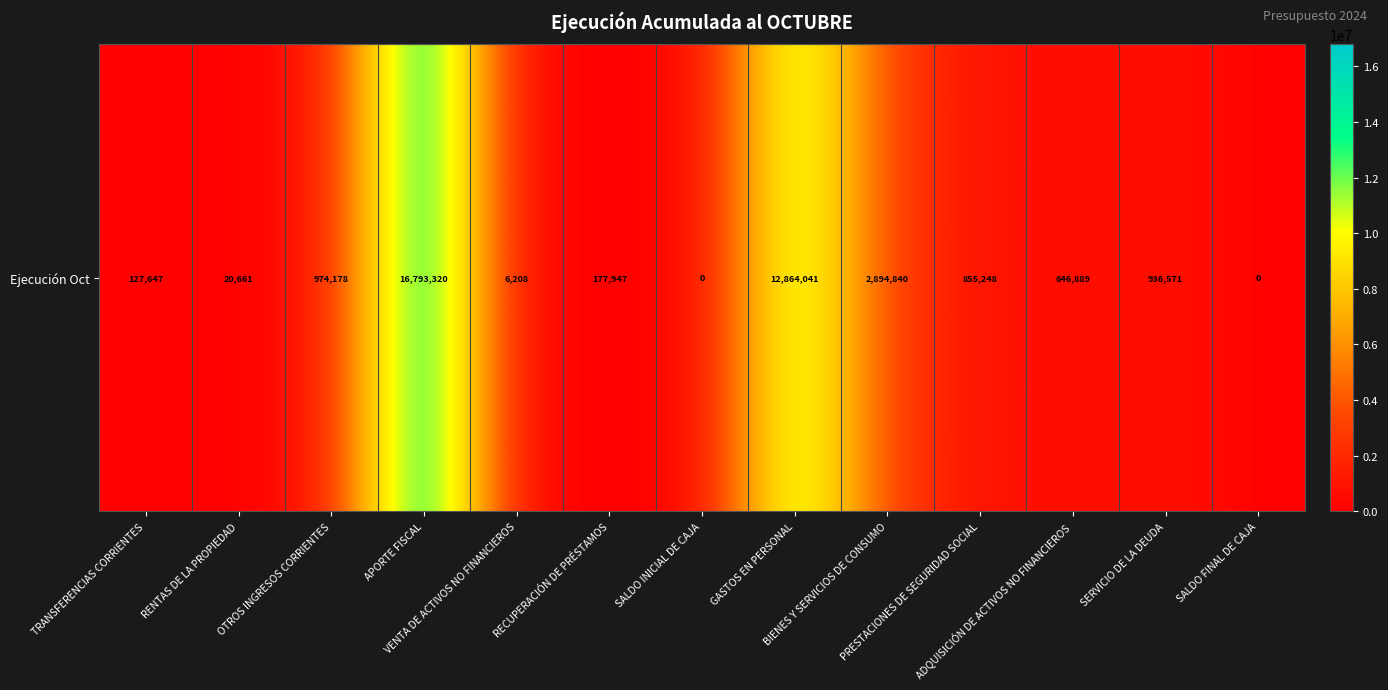

Reading left to right, list all the values displayed in this chart.

TRANSFERENCIAS CORRIENTES=127647	RENTAS DE LA PROPIEDAD=20661	OTROS INGRESOS CORRIENTES=974178	APORTE FISCAL=16793320	VENTA DE ACTIVOS NO FINANCIEROS=6208	RECUPERACIÓN DE PRÉSTAMOS=177947	SALDO INICIAL DE CAJA=0	GASTOS EN PERSONAL=12864041	BIENES Y SERVICIOS DE CONSUMO=2894840	PRESTACIONES DE SEGURIDAD SOCIAL=855248	ADQUISICIÓN DE ACTIVOS NO FINANCIEROS=646889	SERVICIO DE LA DEUDA=936571	SALDO FINAL DE CAJA=0